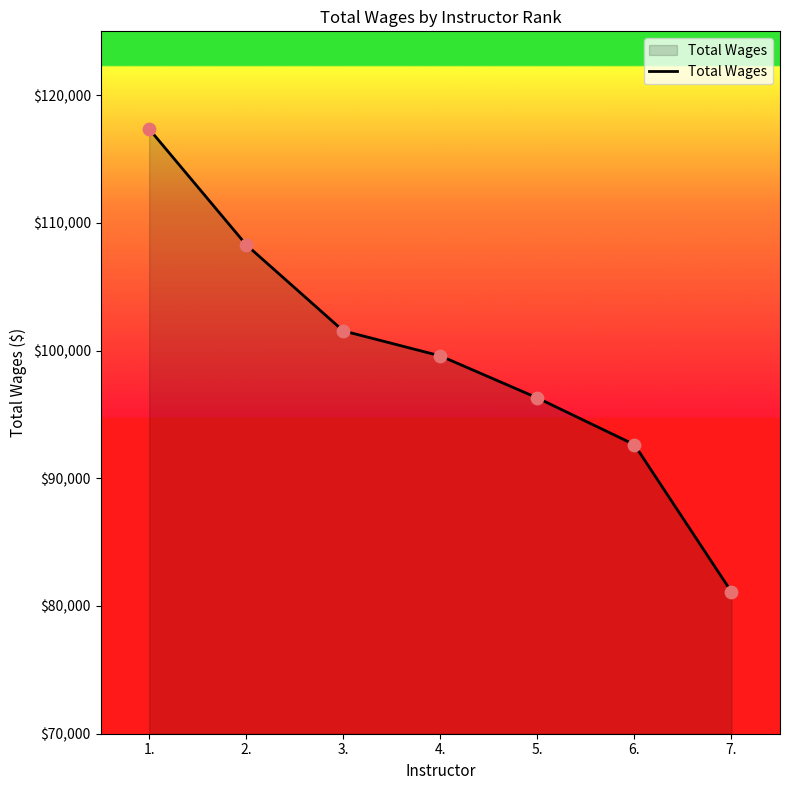

Which has a higher value, 3. or 6.?

3.